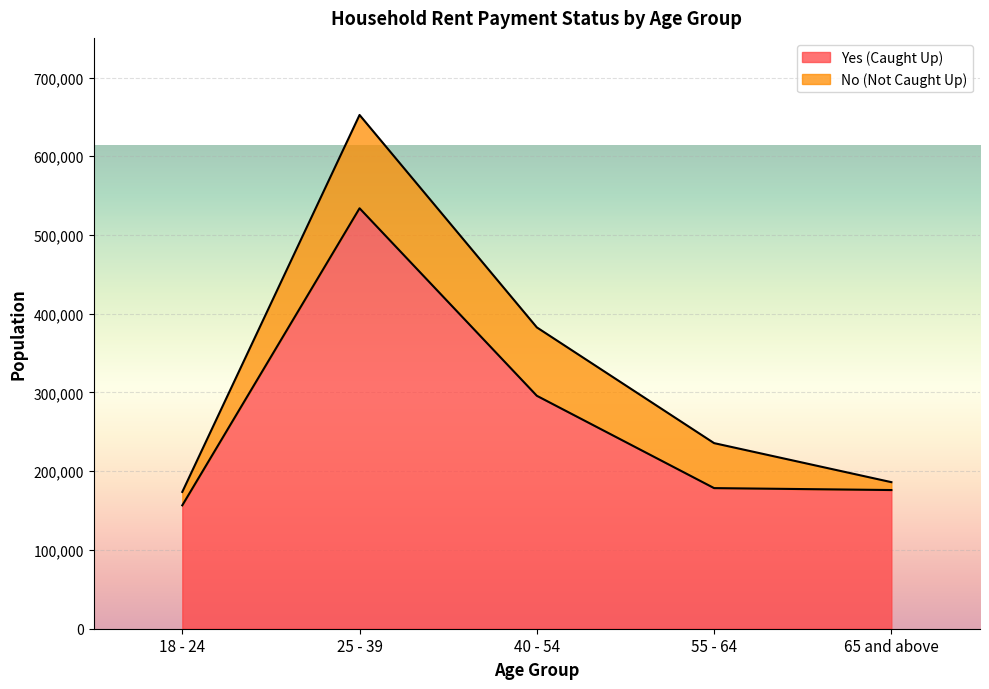

What is the label of the 1st point from the right?

65 and above